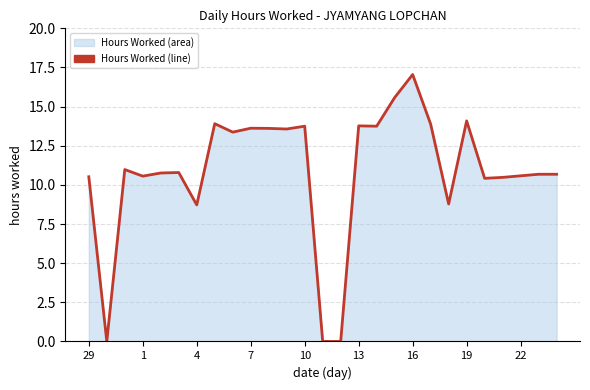

What is the difference between the maximum and second lowest values?

17.1